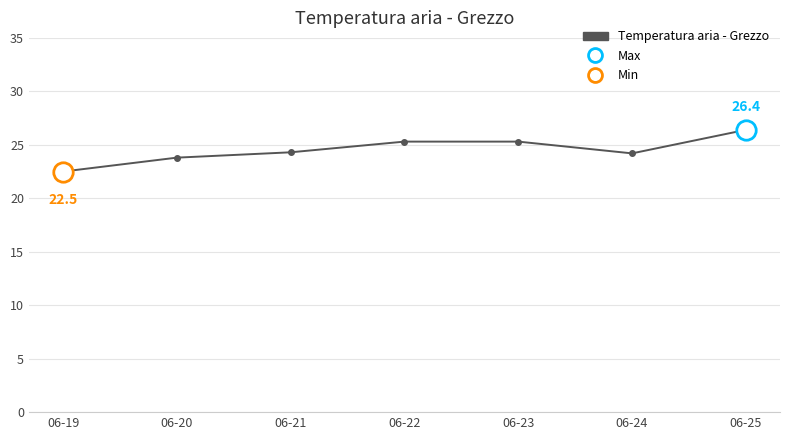

Count the number of values greater than 24.

5